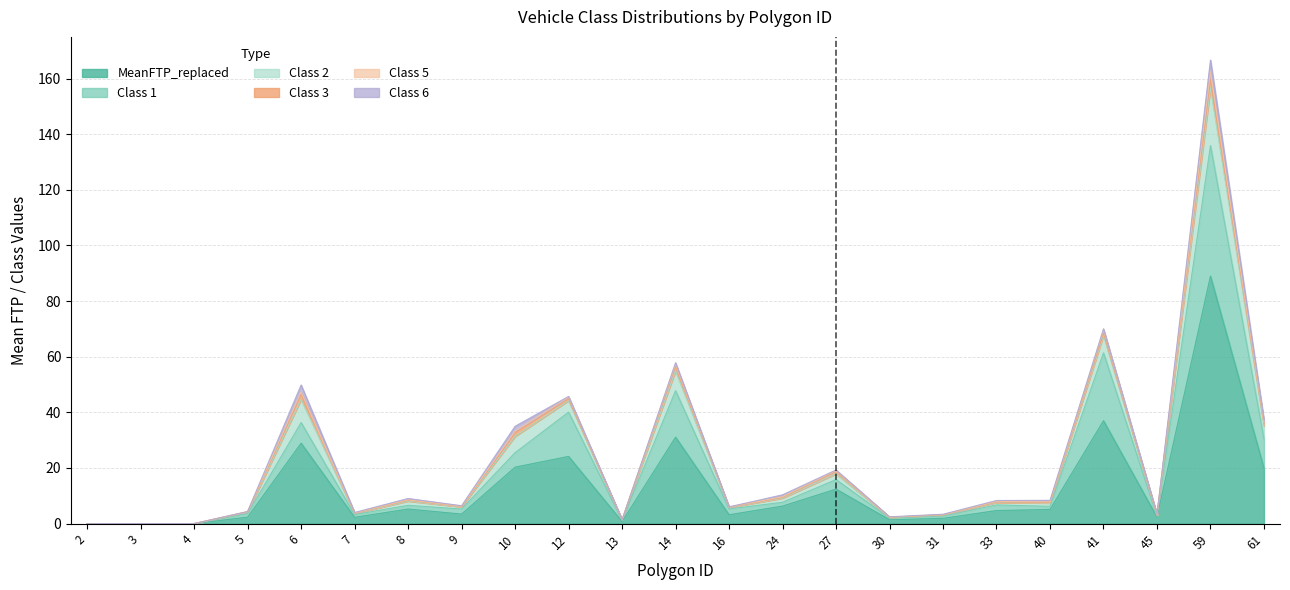

Where is the first local maximum for Class 5?

6